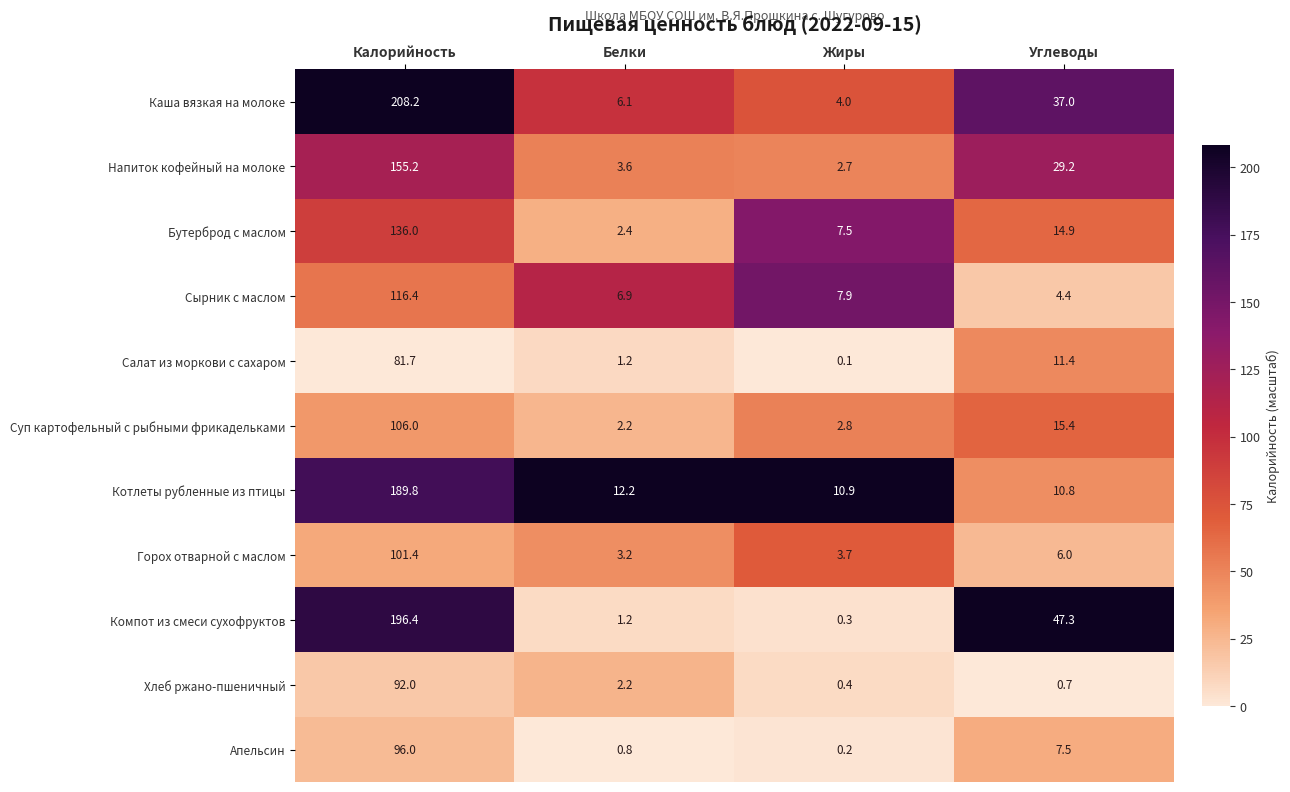

Rank the series by their maximum value, from highest to lowest.

Каша вязкая на молоке, Компот из смеси сухофруктов, Котлеты рубленные из птицы, Напиток кофейный на молоке, Бутерброд с маслом, Сырник с маслом, Суп картофельный с рыбными фрикадельками, Горох отварной с маслом, Апельсин, Хлеб ржано-пшеничный, Салат из моркови с сахаром